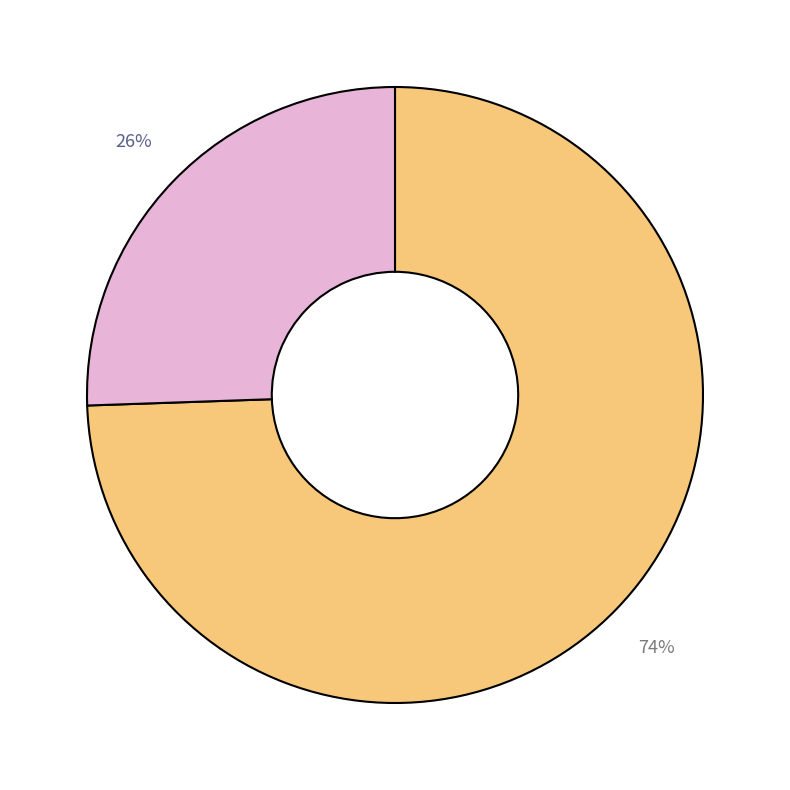

Does any single category account for the majority?

Yes